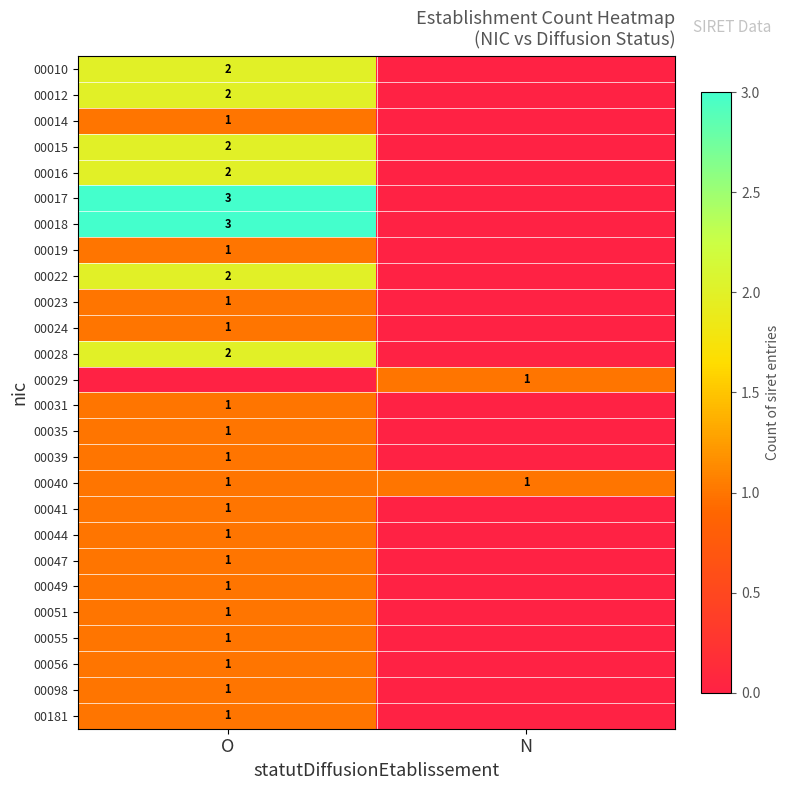

The value of 00022 at O is 2. True or false?

True